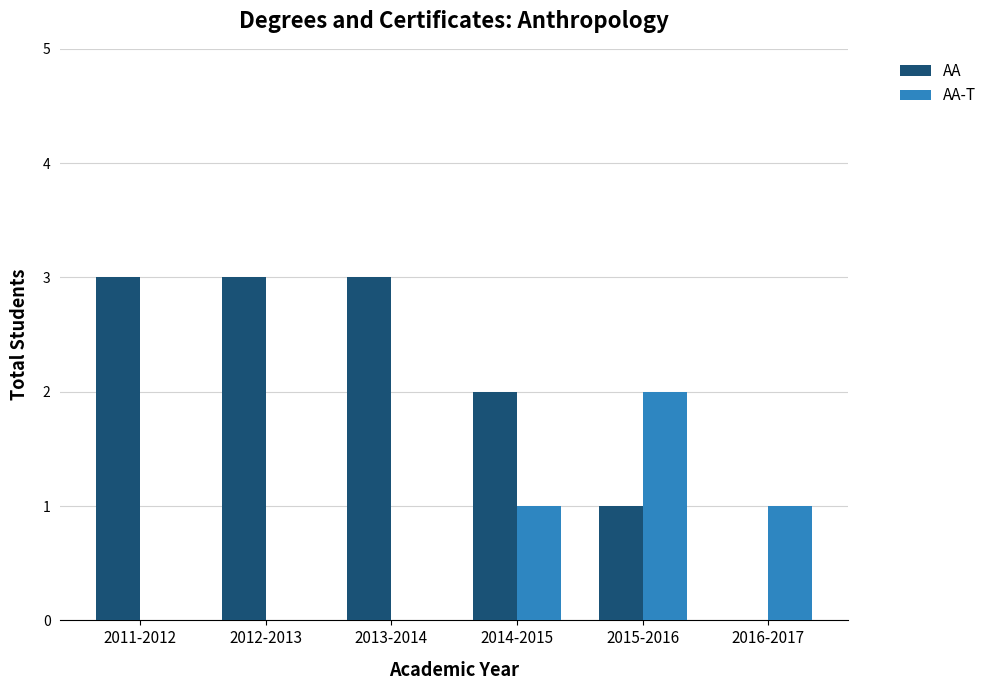

What is the sum of all AA-T values?

4